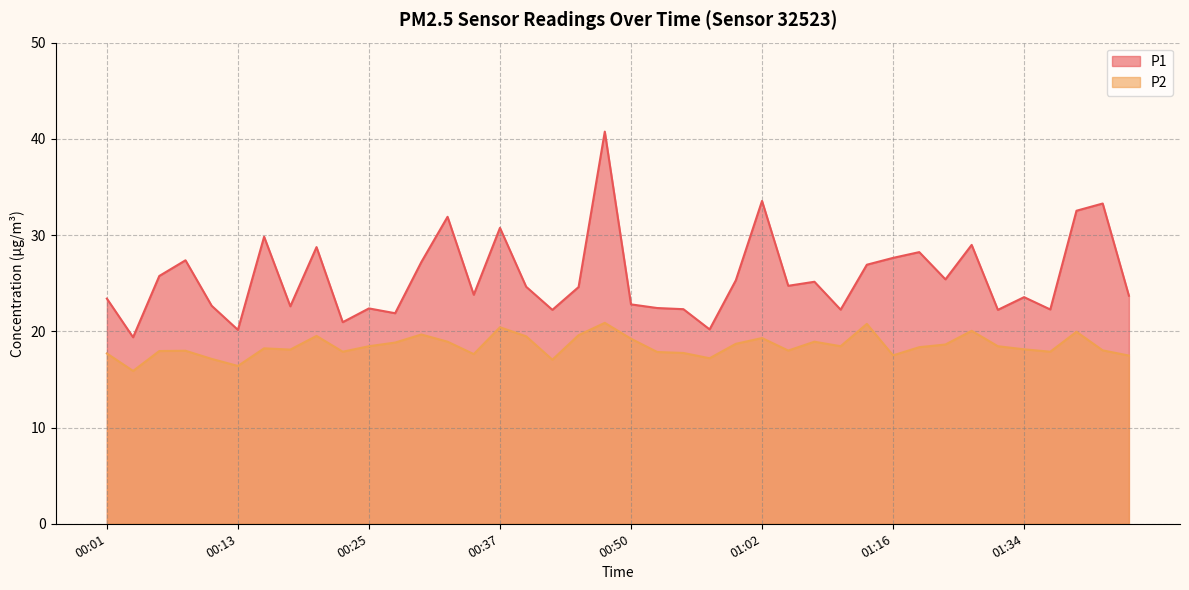

What is the sum of all P2 values?

738.3